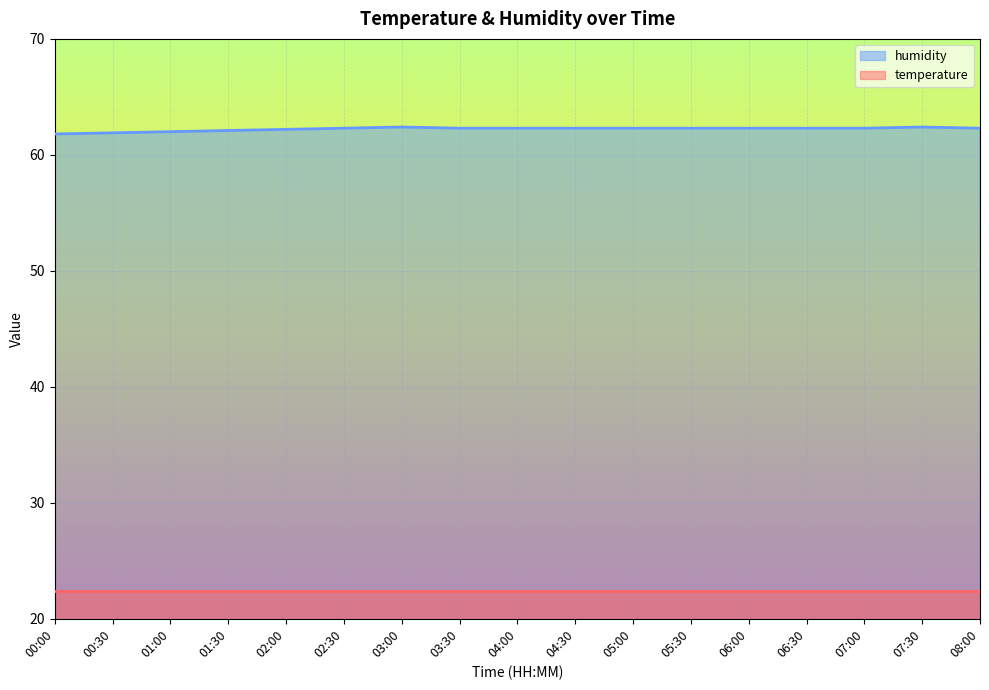

Rank the series by their maximum value, from highest to lowest.

humidity, temperature